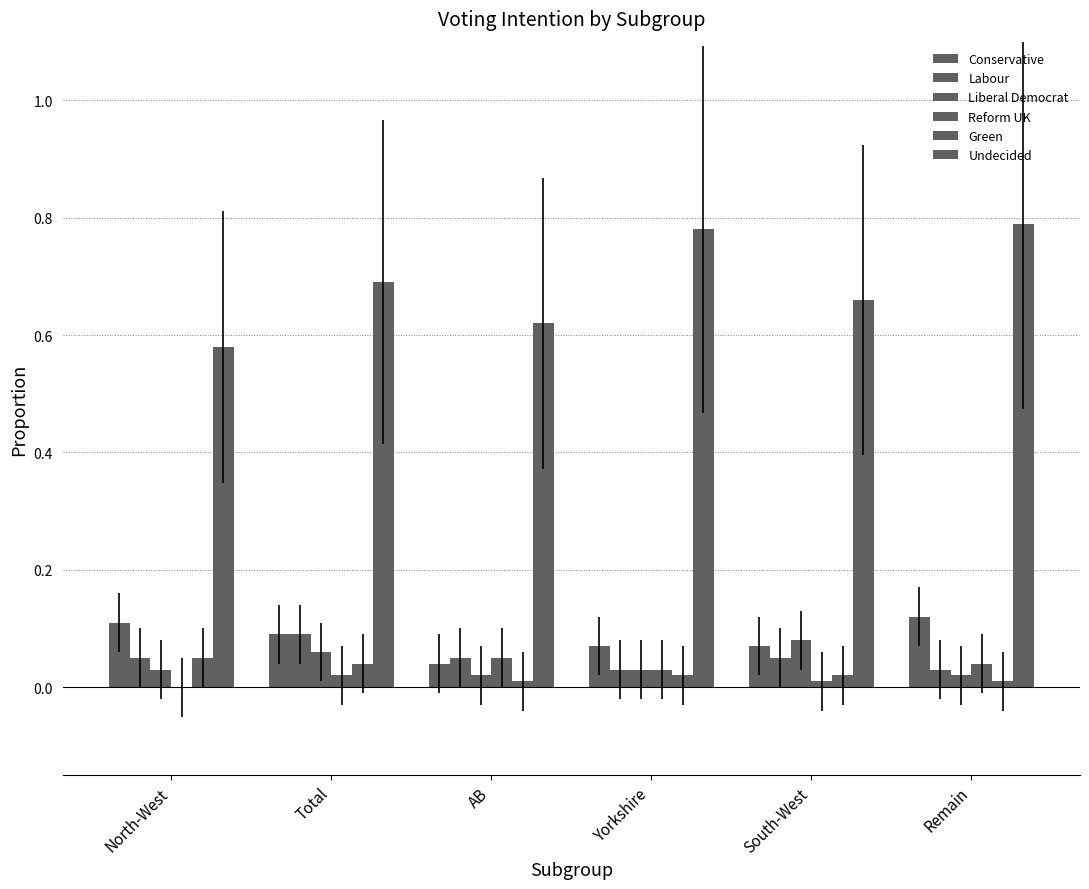

At Total, list the series in order from largest to smallest.

Undecided, Conservative, Labour, Liberal Democrat, Green, Reform UK